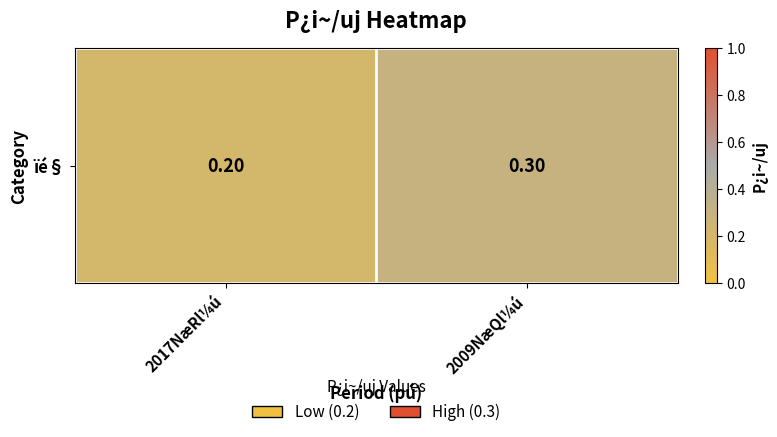

Reading left to right, what are all the values shown in this chart?

0.2	0.3